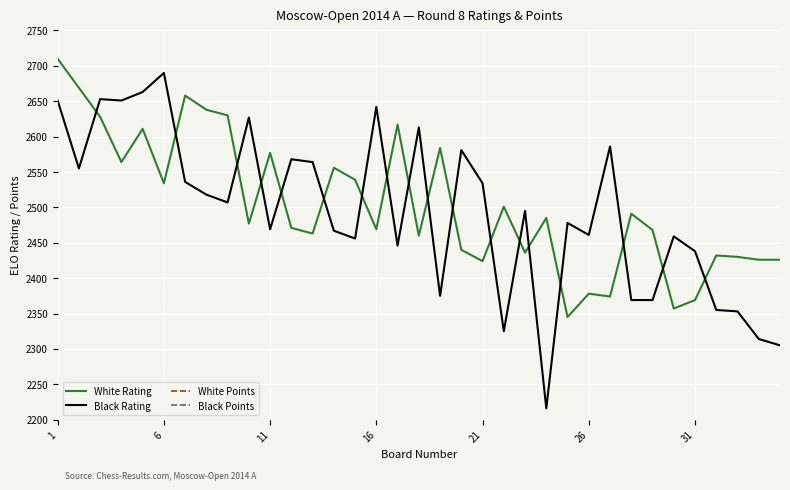

The White Rating series shows 3774 at 11. True or false?

False